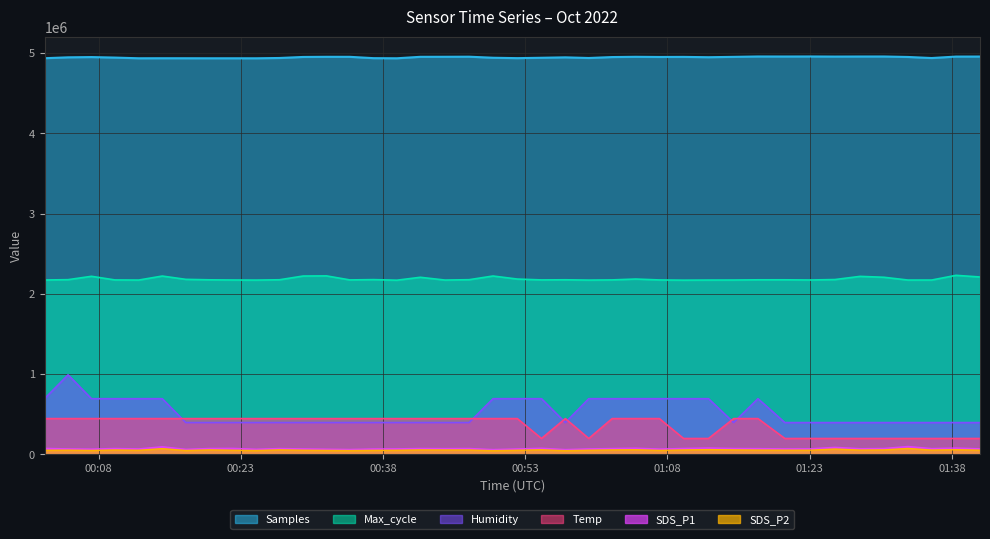

The SDS_P1 series shows 100235.4 at 2022/10/01 00:39:28. True or false?

False